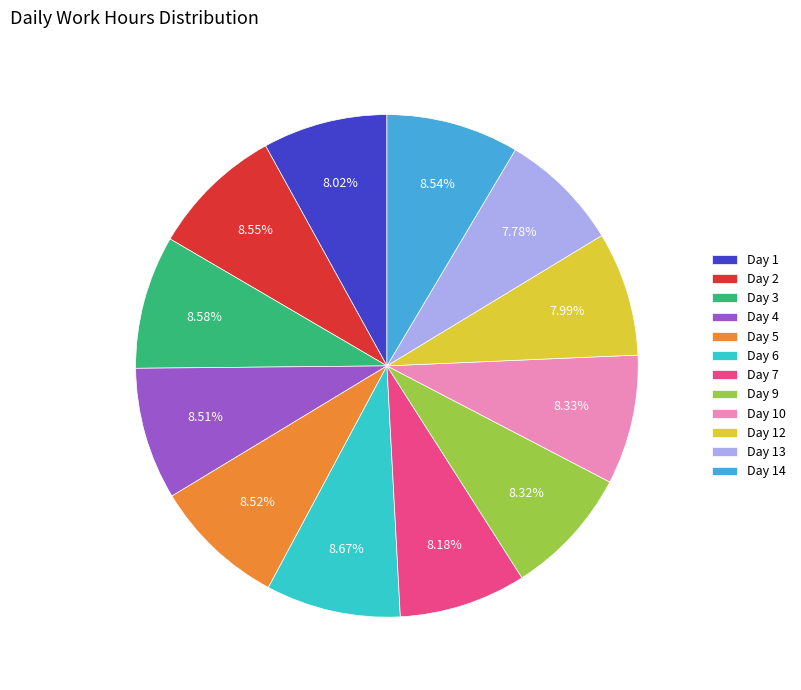

Do Day 1 and Day 4 together represent more than half of the pie?

No